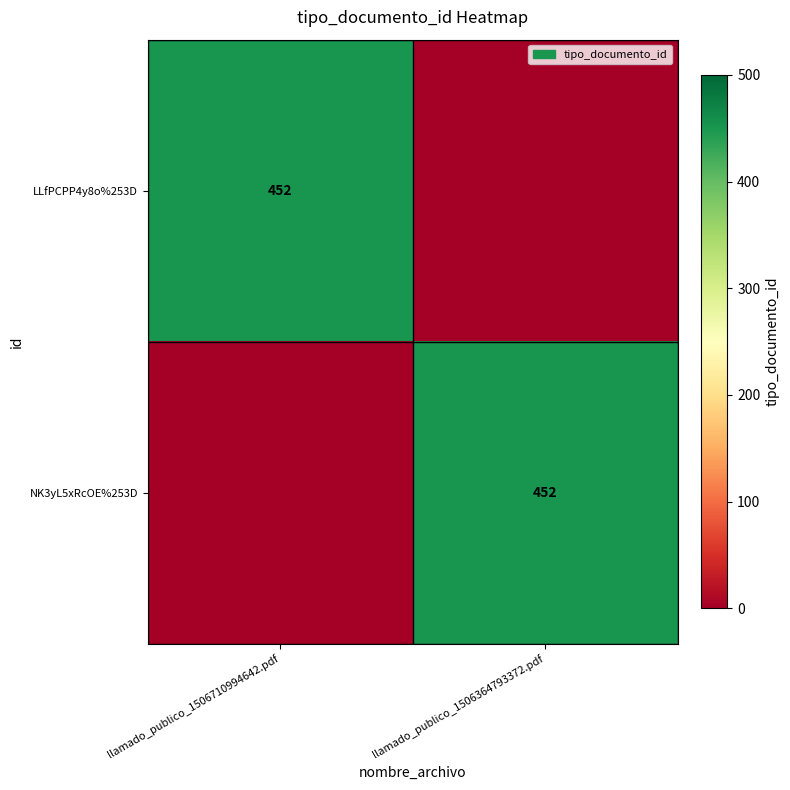

True or false: LLfPCPP4y8o%253D has a value of 452 at llamado_publico_1506710994642.pdf.

True